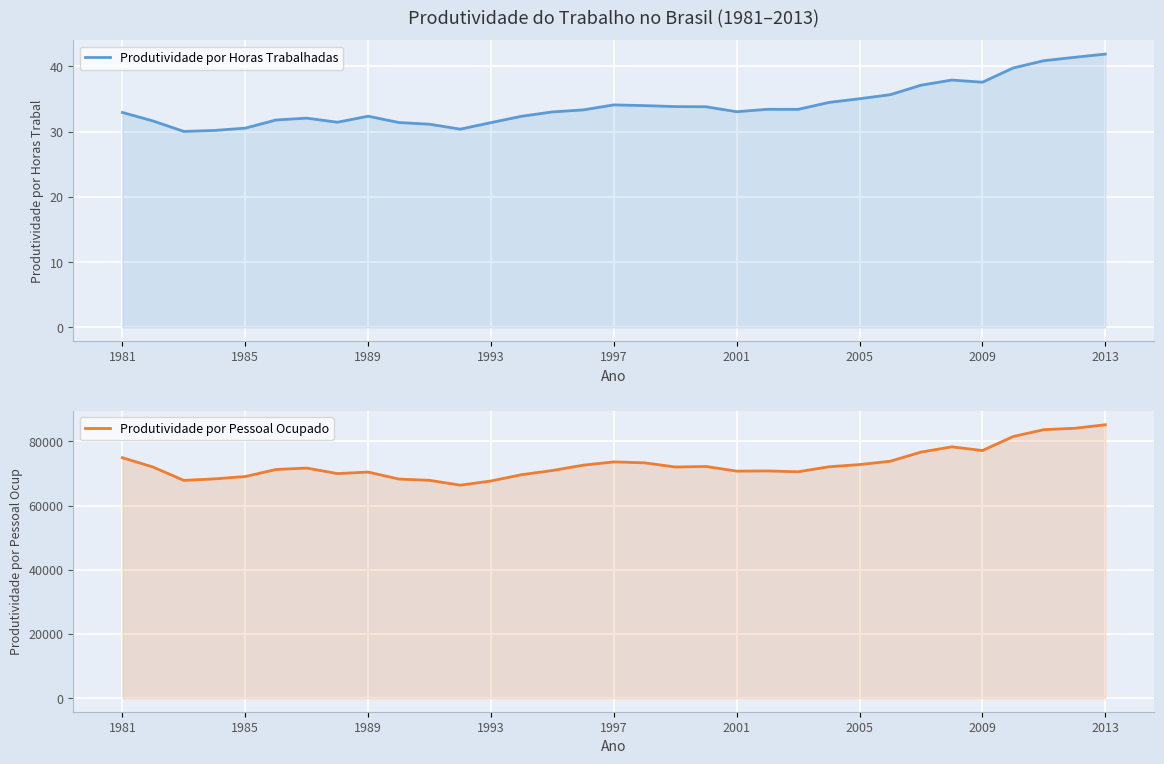

Does the chart display data point markers on the line(s)?

No